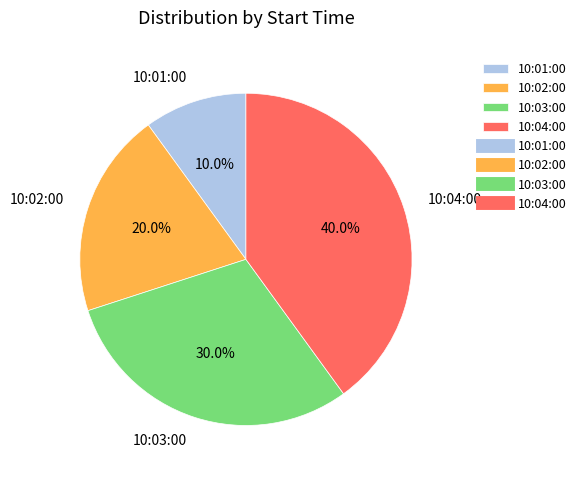

Rank the categories by value from lowest to highest.

10:01:00, 10:02:00, 10:03:00, 10:04:00